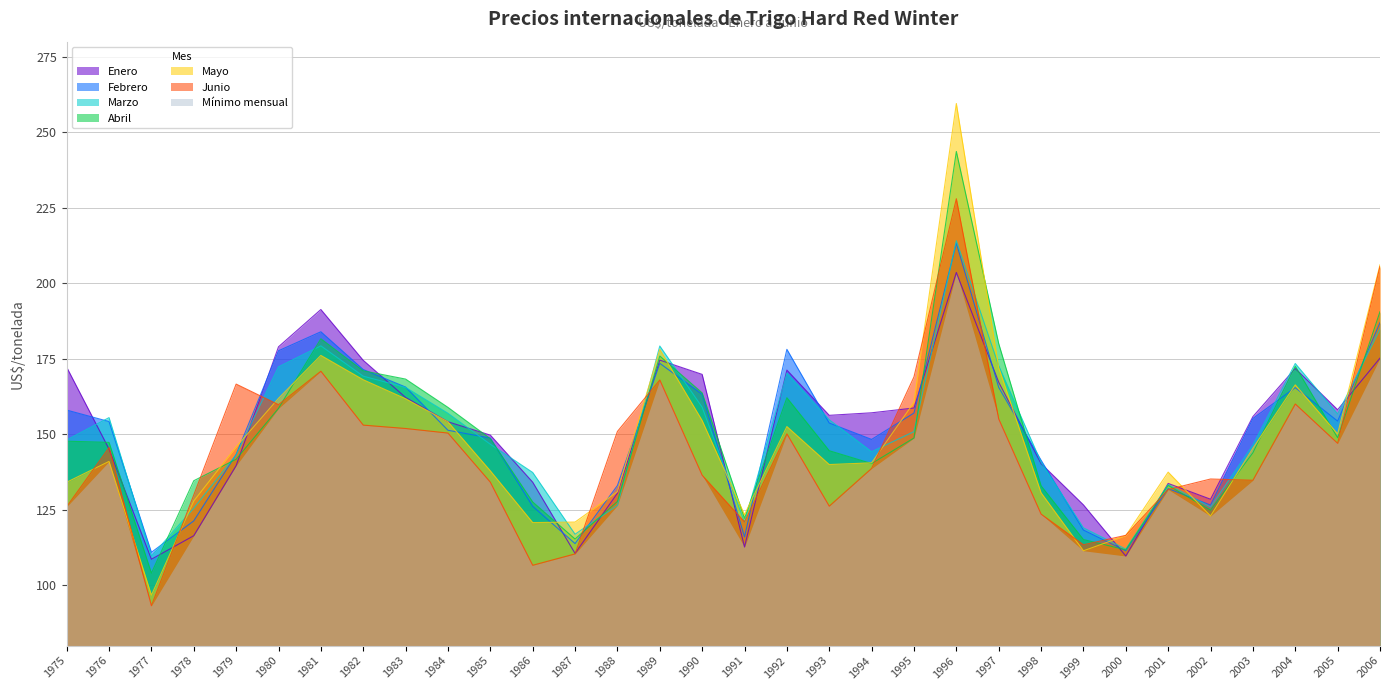

Is the value of Junio at 1983 greater than the value of Abril at 1990?

No